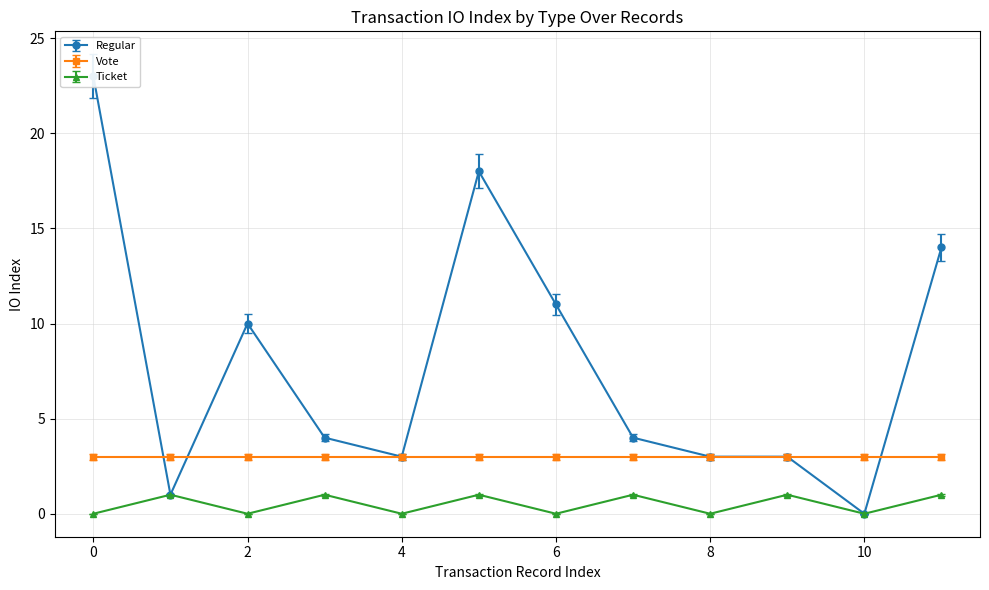

Which series has the widest spread of values?

Regular